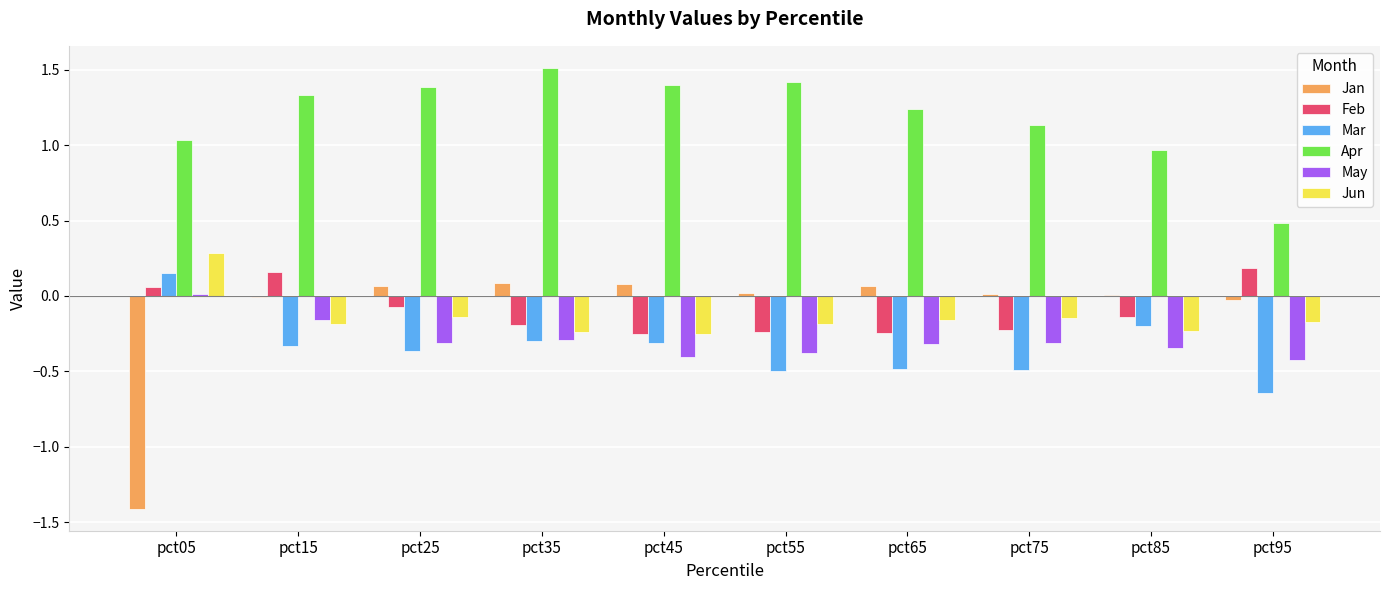

The Apr series shows 1.5 at pct35. True or false?

True